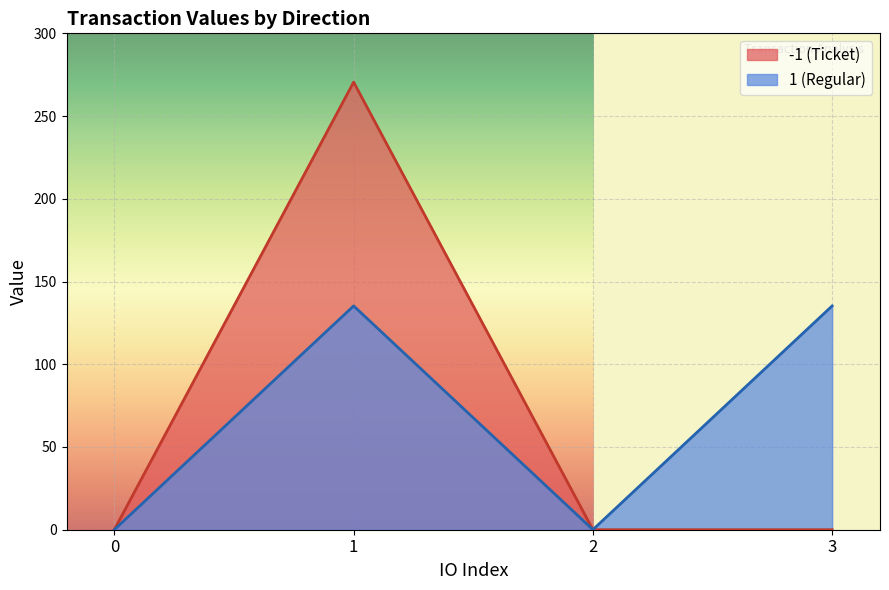

In value, how many points are lower than both neighbors (excluding endpoints)?

1